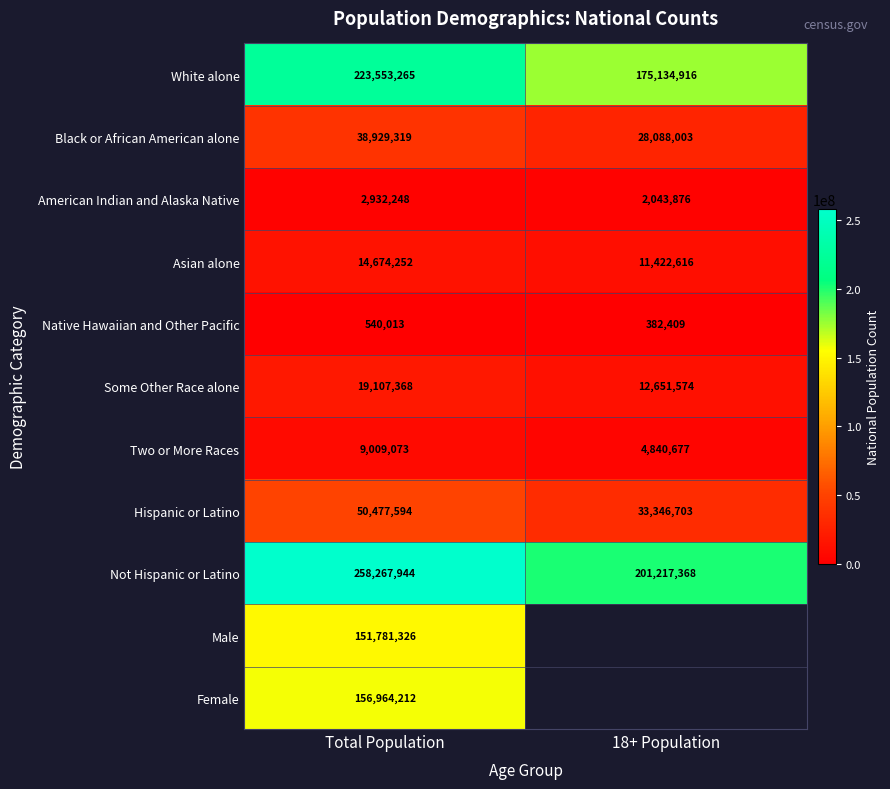

What is the difference between the maximum and minimum values in the White alone series?

48418349